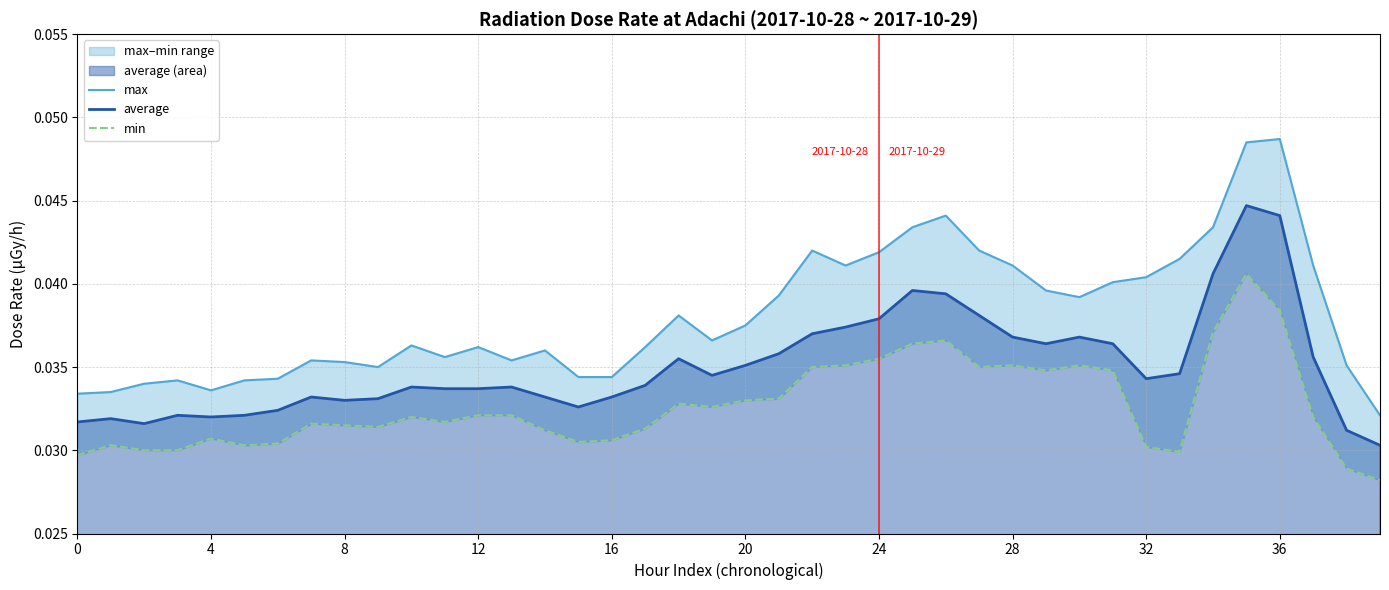

What are all the series names shown in the legend?

max, average, min